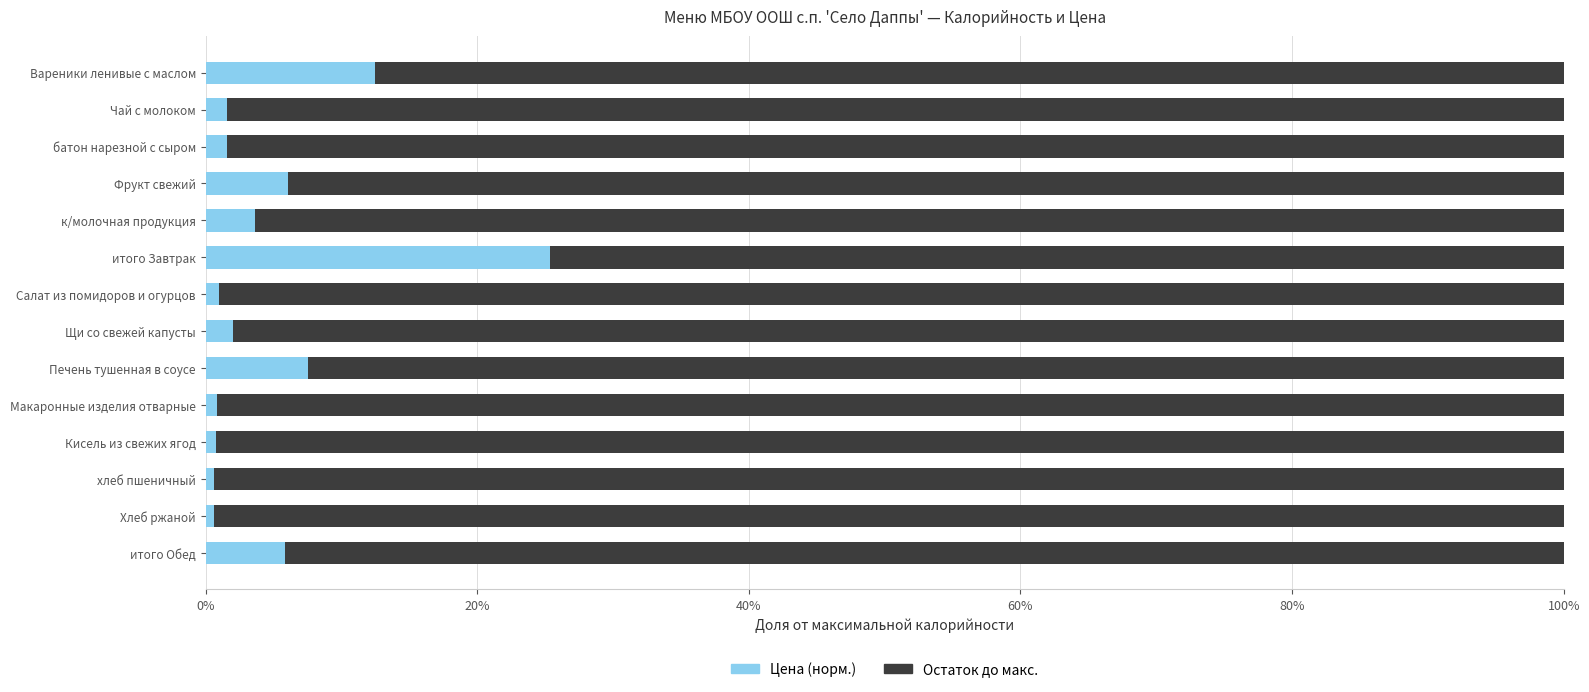

What are all the series names shown in the legend?

Цена (норм.), Остаток до макс.